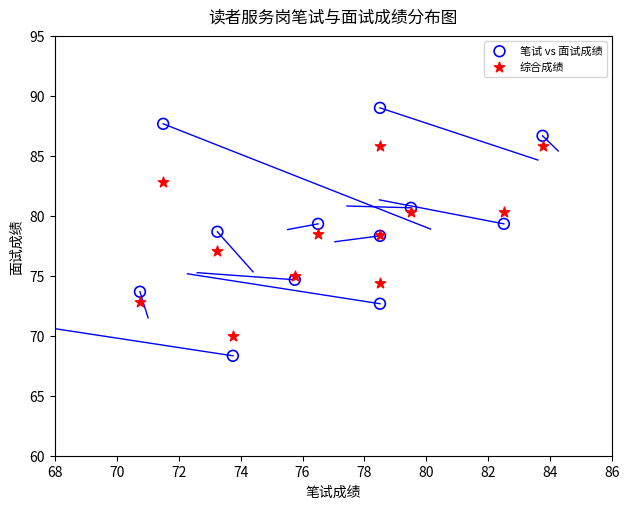

Which series contains the lowest Y value?

笔试 vs 面试成绩